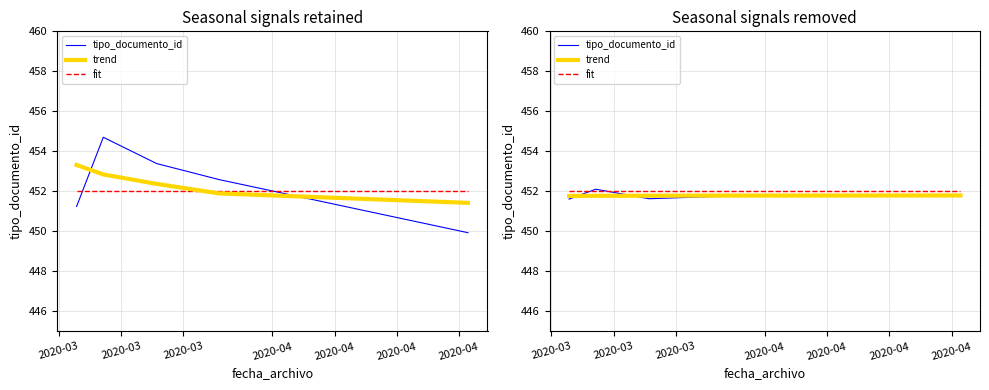

Which category has the highest value in the fit series?

2020-03